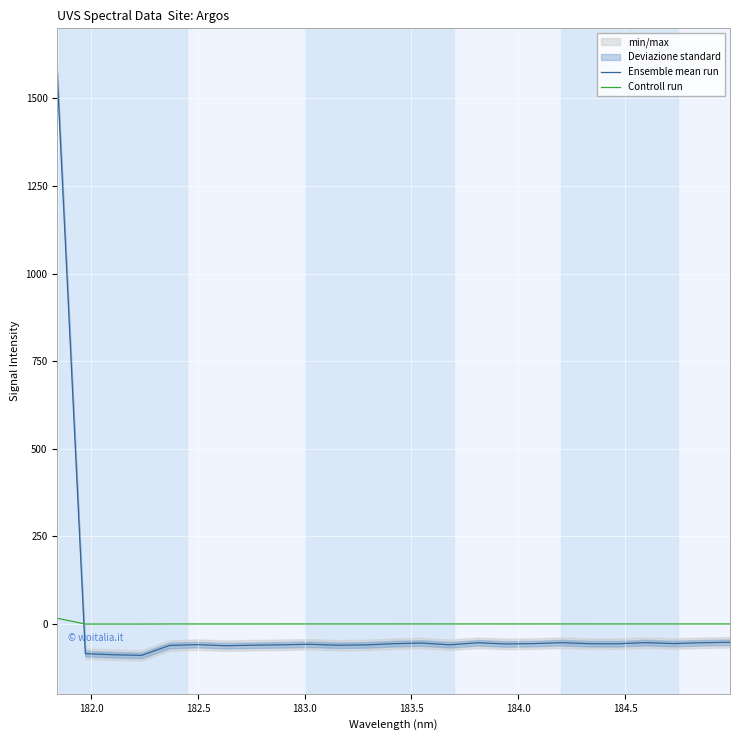

How many intersections are there between Ensemble mean run and Controll run?

1